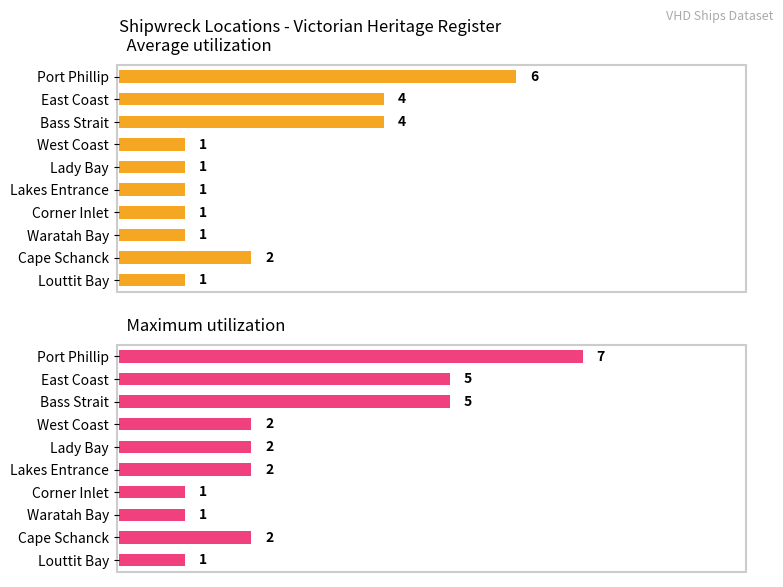

How many bars are there in each group?

2